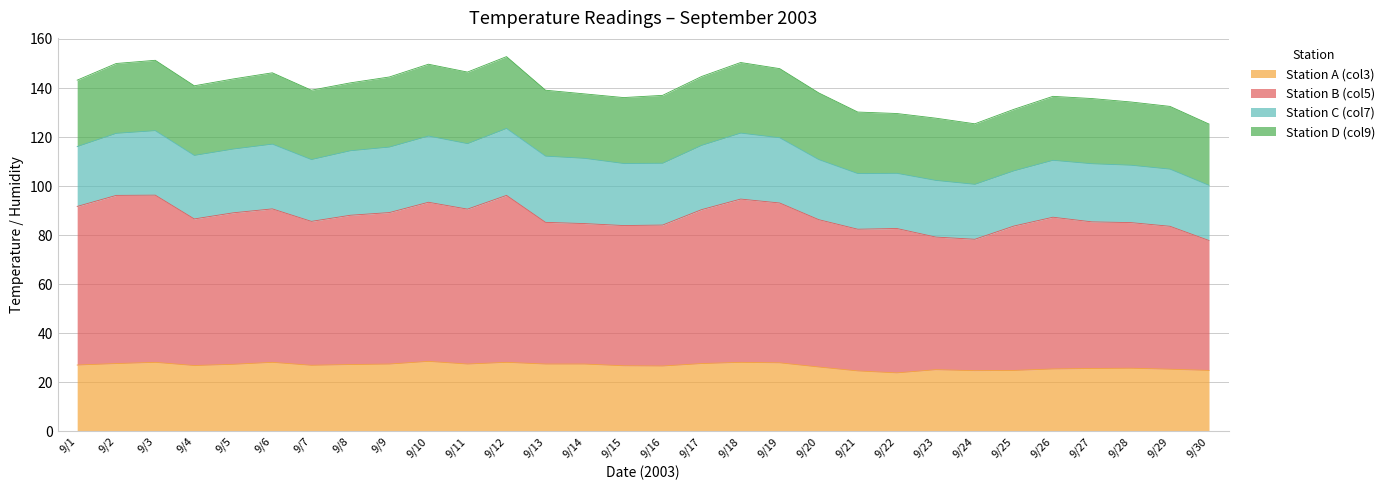

Between 9/12 and 9/26, which series saw the biggest shift?

Station B (col5)